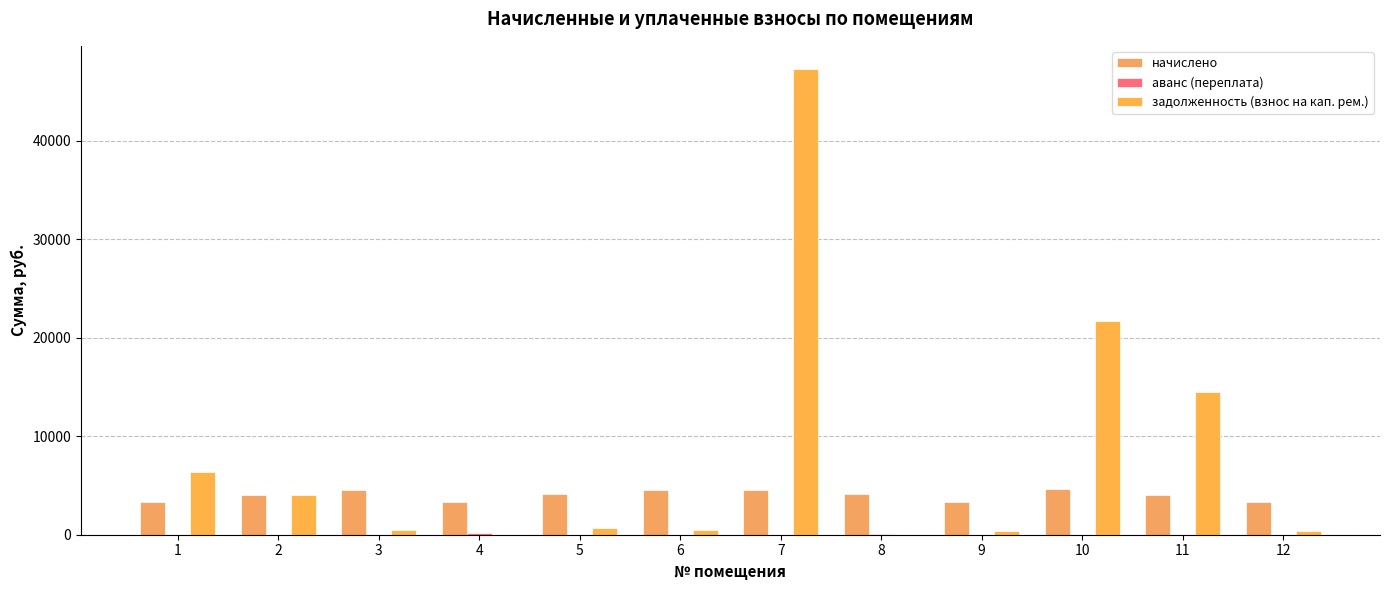

Which series changed the most between 8 and 12?

начислено